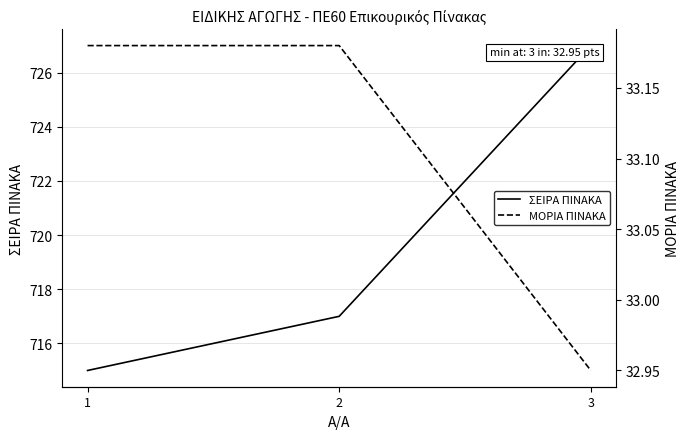

Which category has the lowest value in the ΜΟΡΙΑ ΠΙΝΑΚΑ series?

3